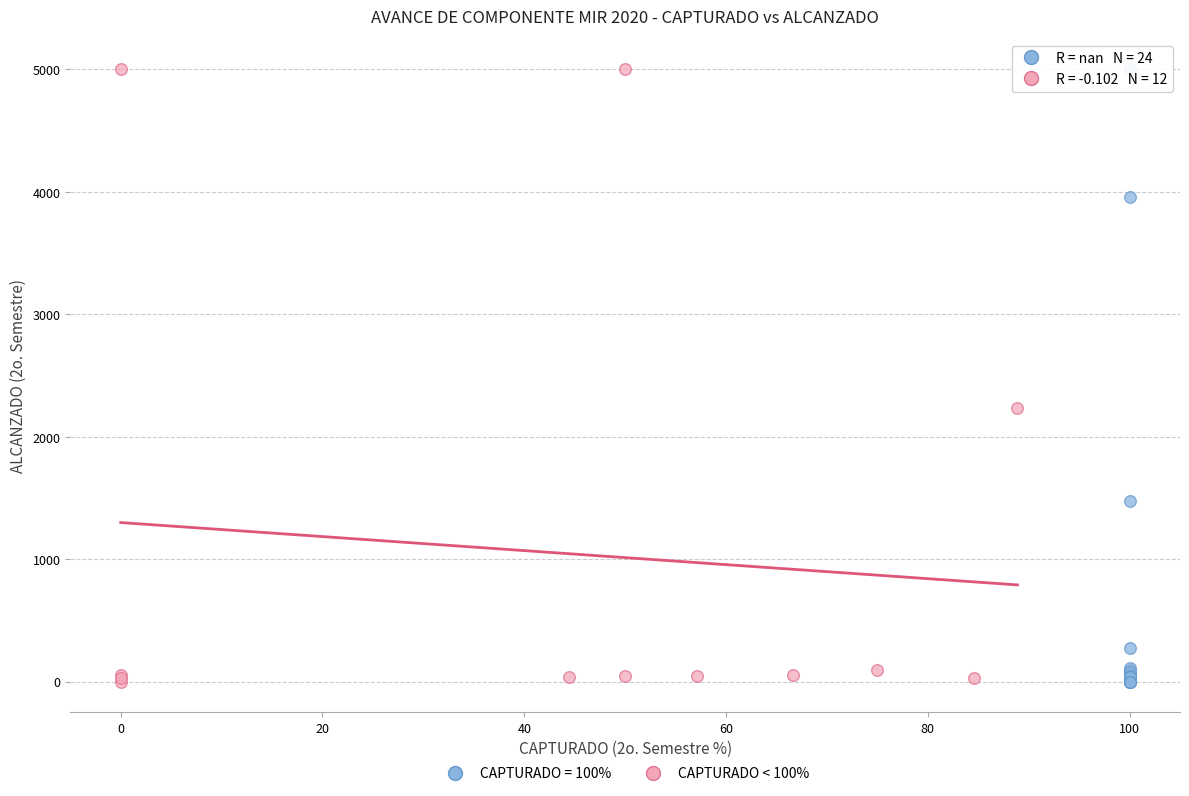

What are all the series names shown in the legend?

CAPTURADO = 100%, CAPTURADO < 100%